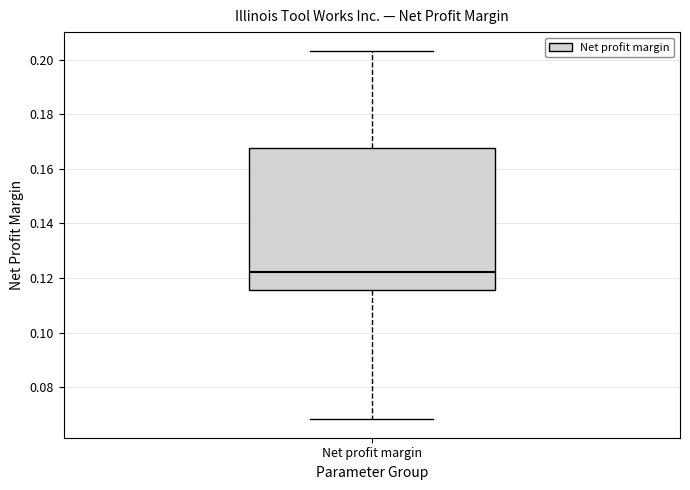

Read this box plot against the y-axis: the position of the median line, the range covered by the box, and the ends of both whiskers. The values are not printed on the chart, so give them approximately, as read against the axis.

median 0.122, box 0.116 to 0.168, whiskers 0.068 to 0.204